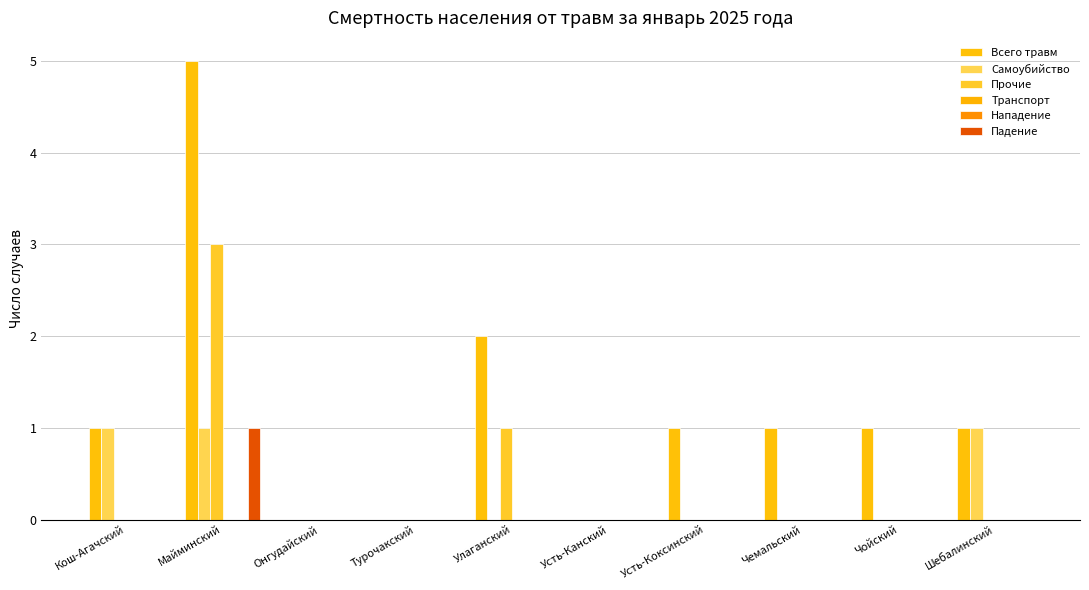

Which series has the widest spread of values?

Всего травм